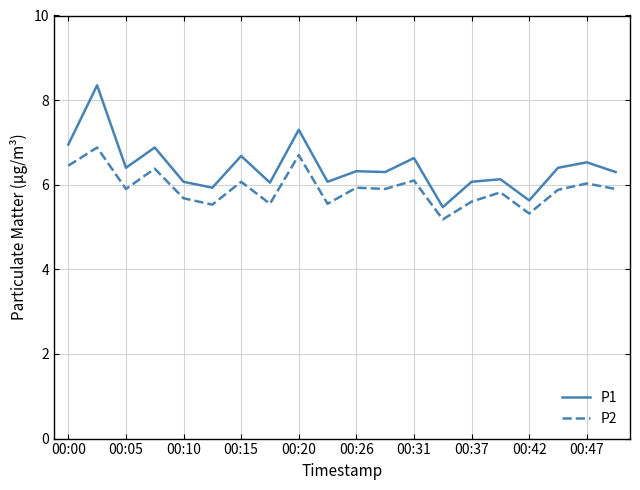

What is the lowest value of the P2 series?

5.2